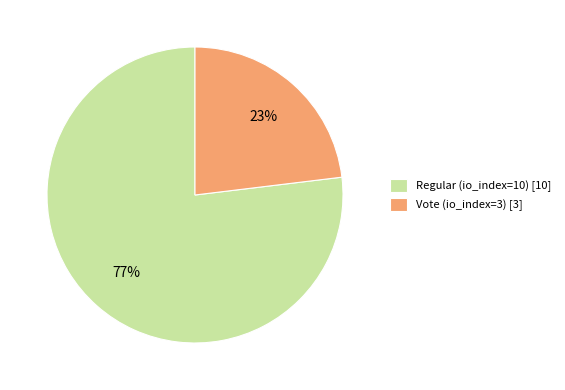

Does Vote (io_index=3) represent more than half of the total?

No